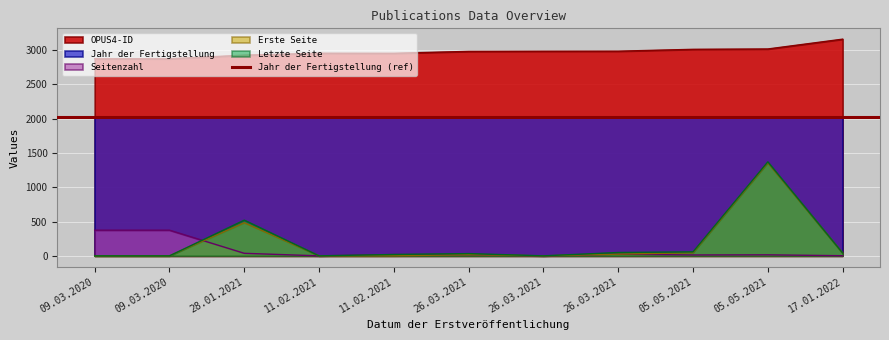

Rank the series at 17.01.2022 from highest to lowest value.

OPUS4-ID, Jahr der Fertigstellung, Letzte Seite, Erste Seite, Seitenzahl